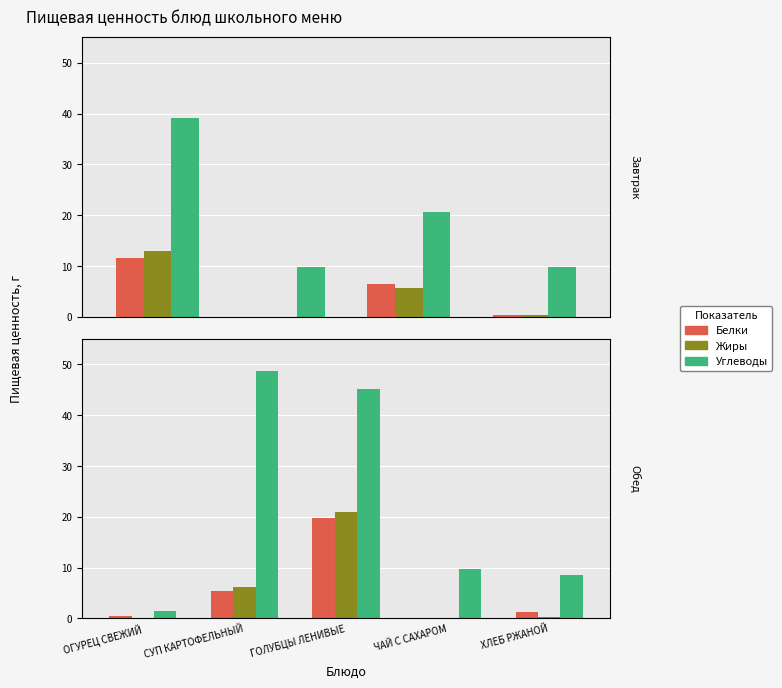

What is the total value across all series at ГОЛУБЦЫ ЛЕНИВЫЕ?

85.8